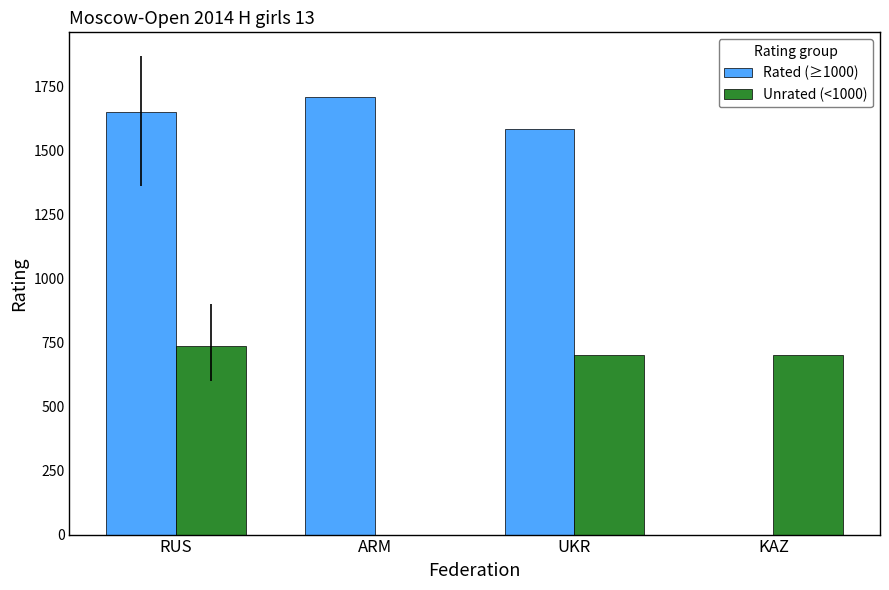

Between ARM and KAZ, which series saw the biggest shift?

Rated (≥1000)